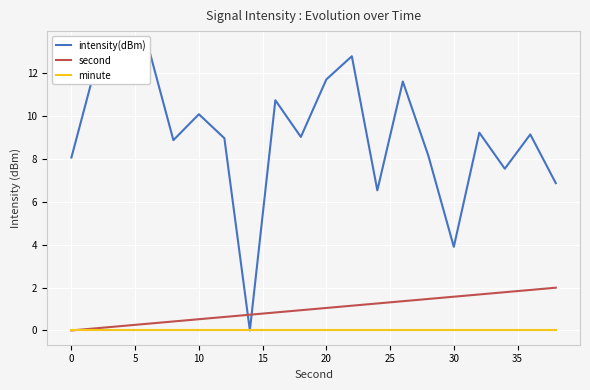

Read the second value at 0.

0.0